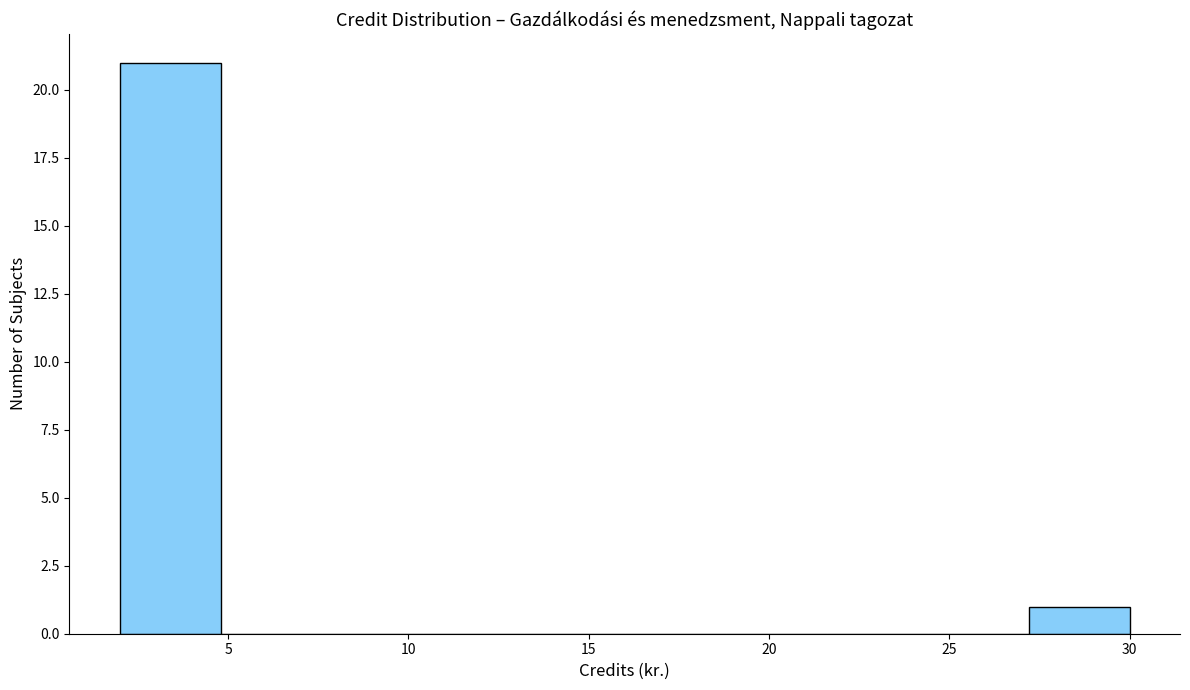

Over which range of the x-axis is the bar tallest?

2.0 to 4.8